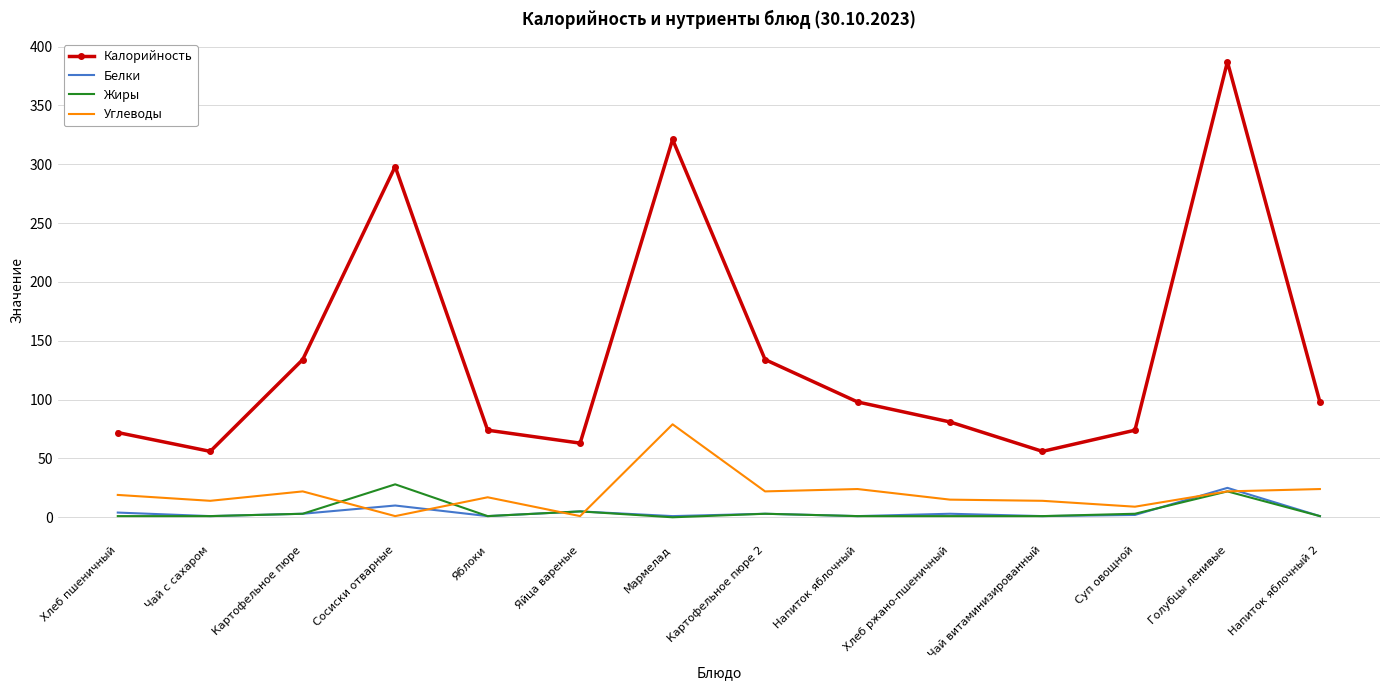

The Углеводы series shows 14 at Чай витаминизированный. True or false?

True